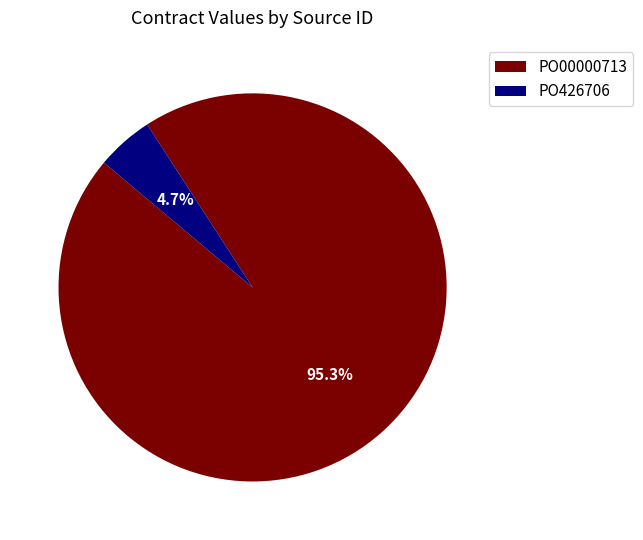

To the nearest percent, what is the difference between the largest and smallest slice percentages?

91%